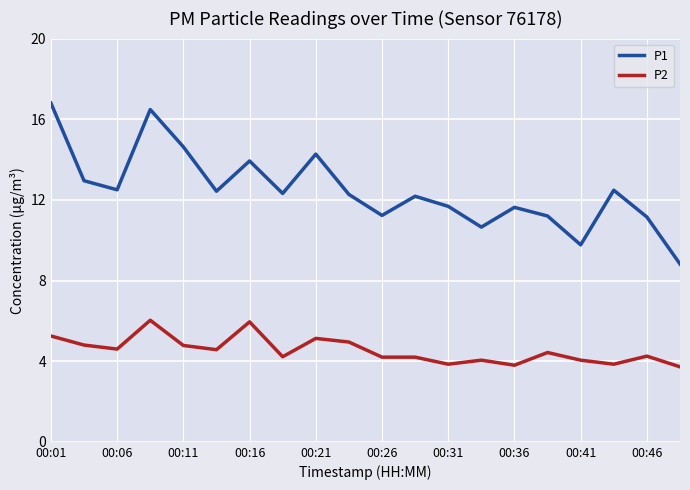

What is the greatest value displayed?

16.8